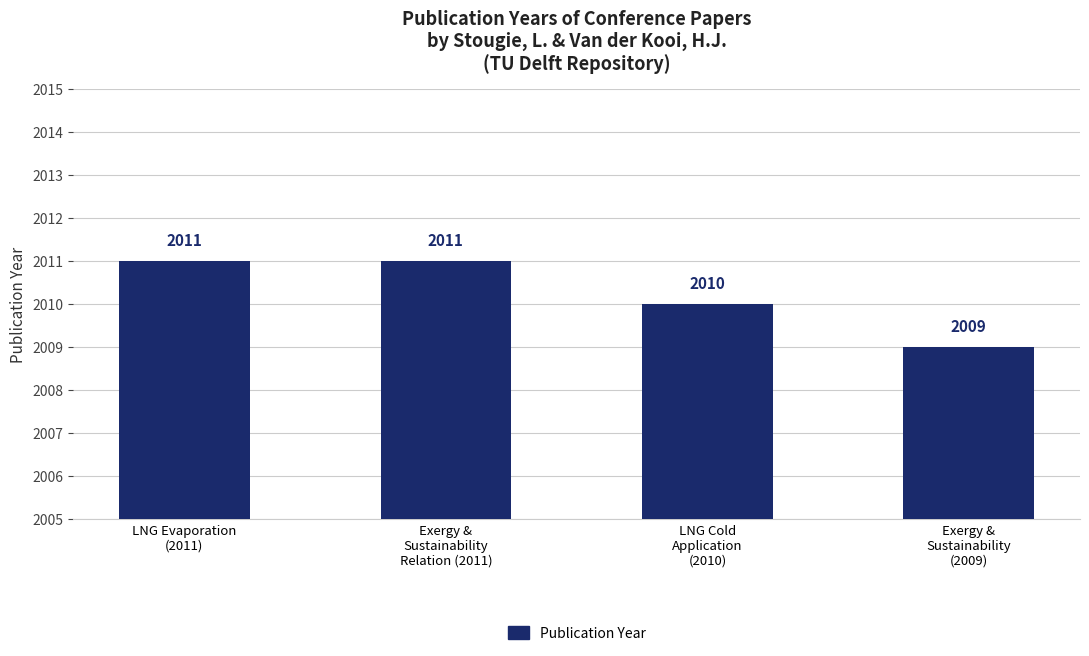

The chart shows a value of 2010 at LNG Cold
Application
(2010). True or false?

True